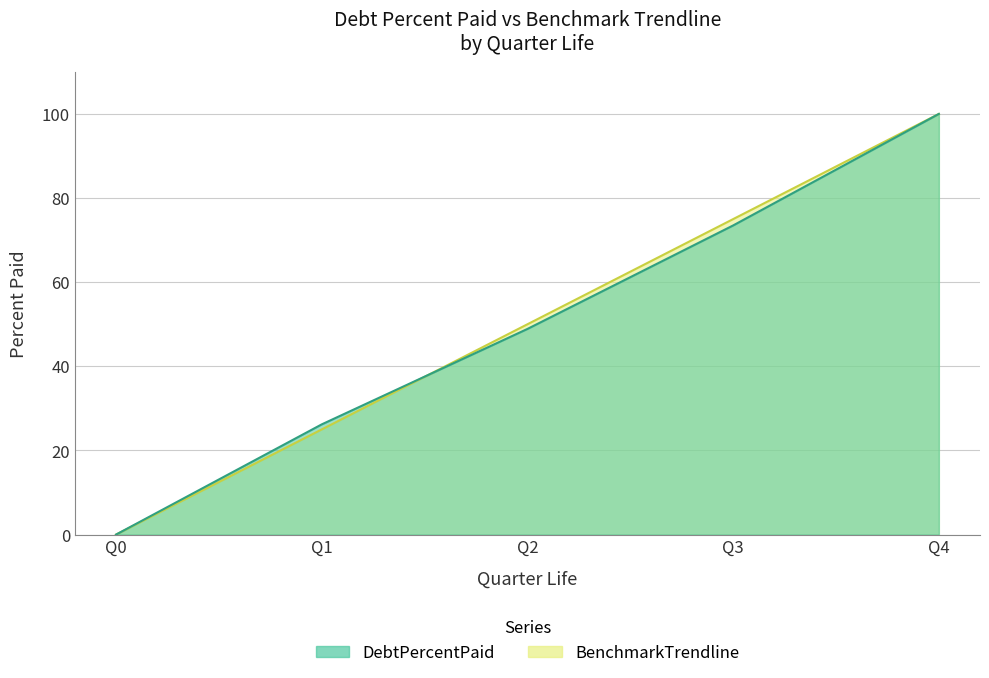

What is the total value across all series at Q2?

98.9